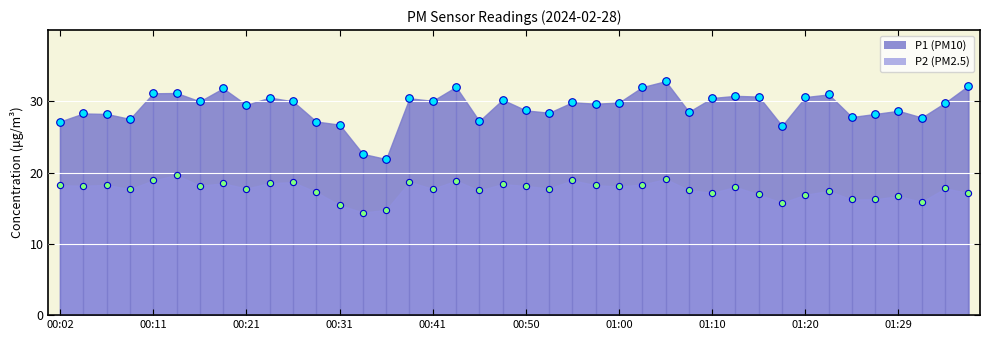

Across all data points, what is the range of Y values (max minus min)?

18.4